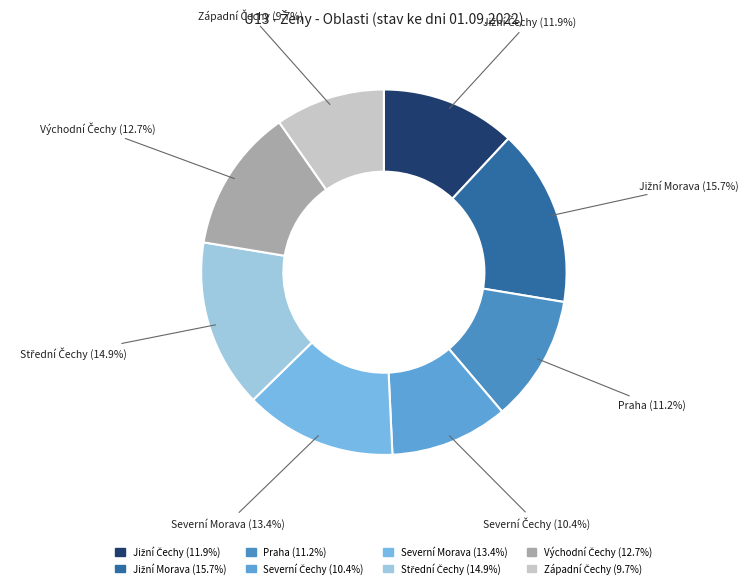

Is there any slice that represents more than half of the pie?

No